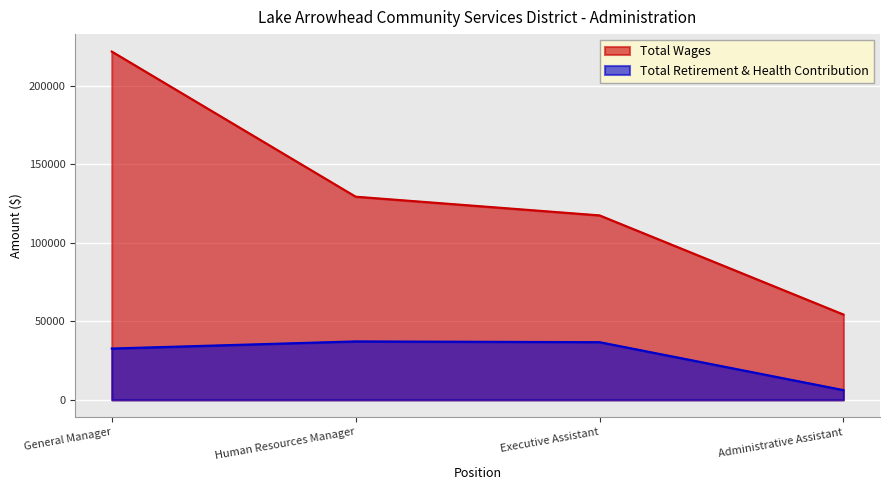

True or false: Total Retirement & Health Contribution and Total Wages cross at least once.

False